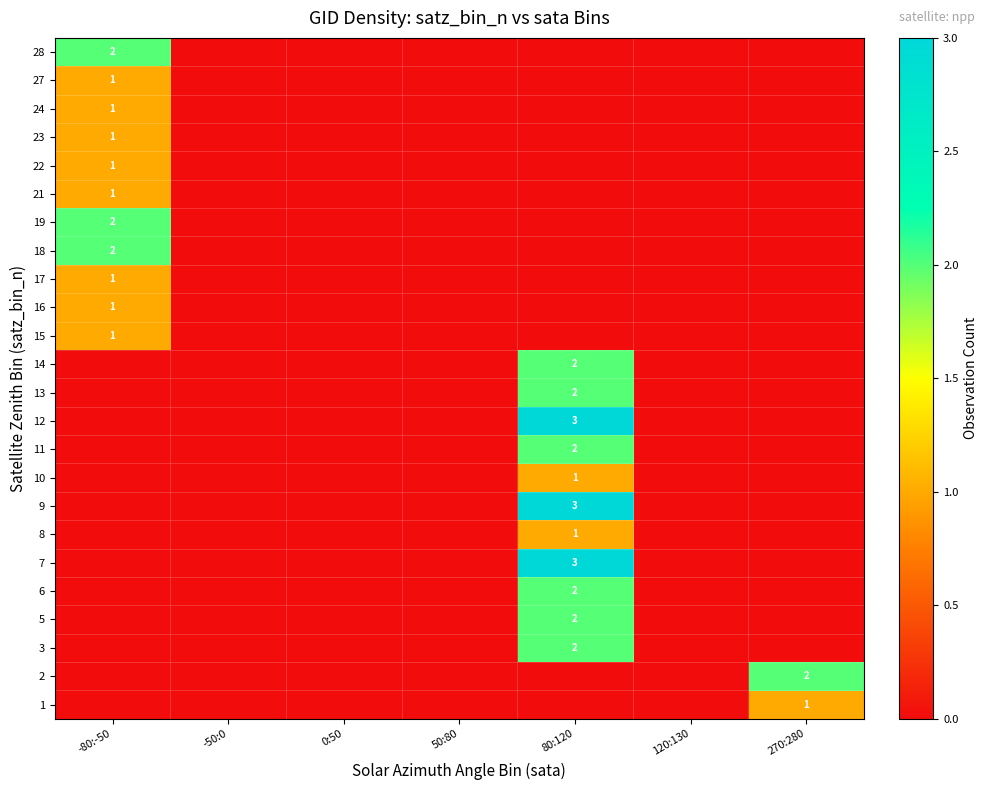

Is it true that 9 equals 2 at 80:120?

False